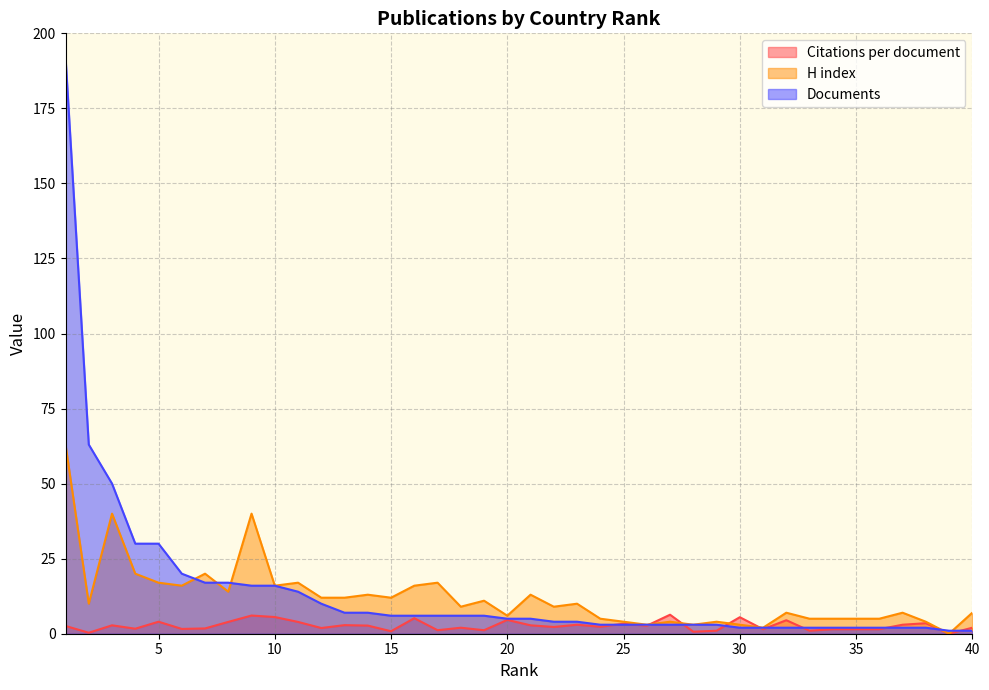

Count the number of data series in this chart.

3